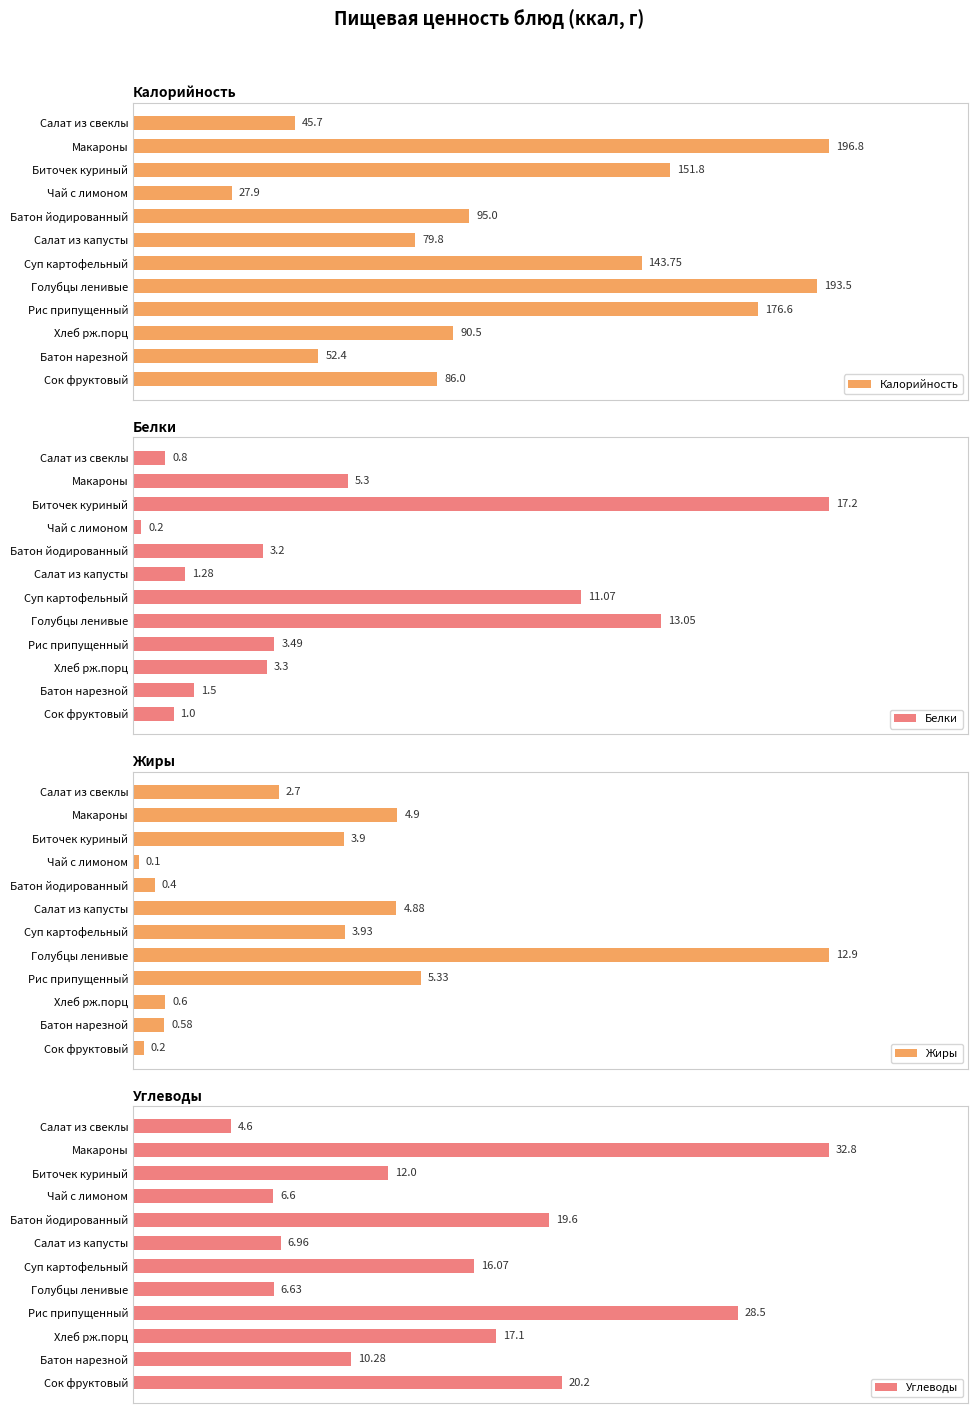

Where is Углеводы nearest to the value 18?

Хлеб рж.порц